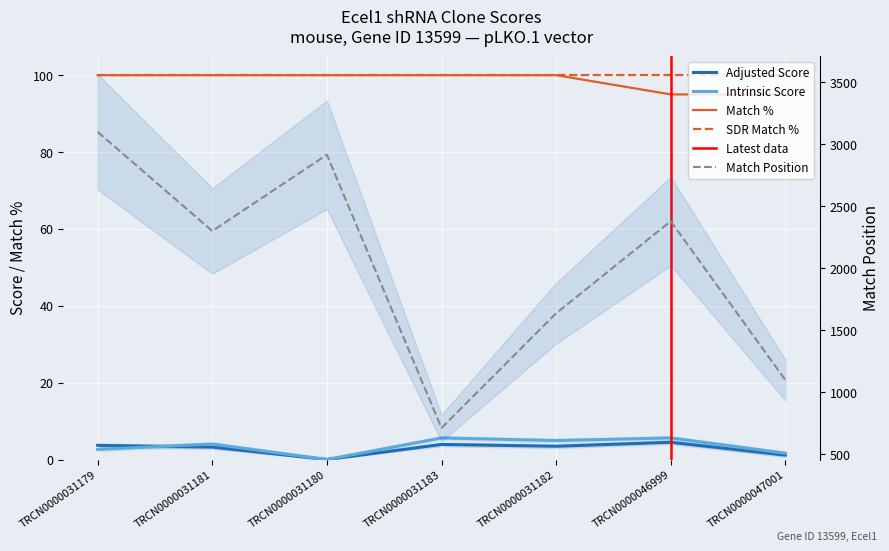

Rank the series at TRCN0000031181 from highest to lowest value.

Match Position, Match %, Intrinsic Score, Adjusted Score